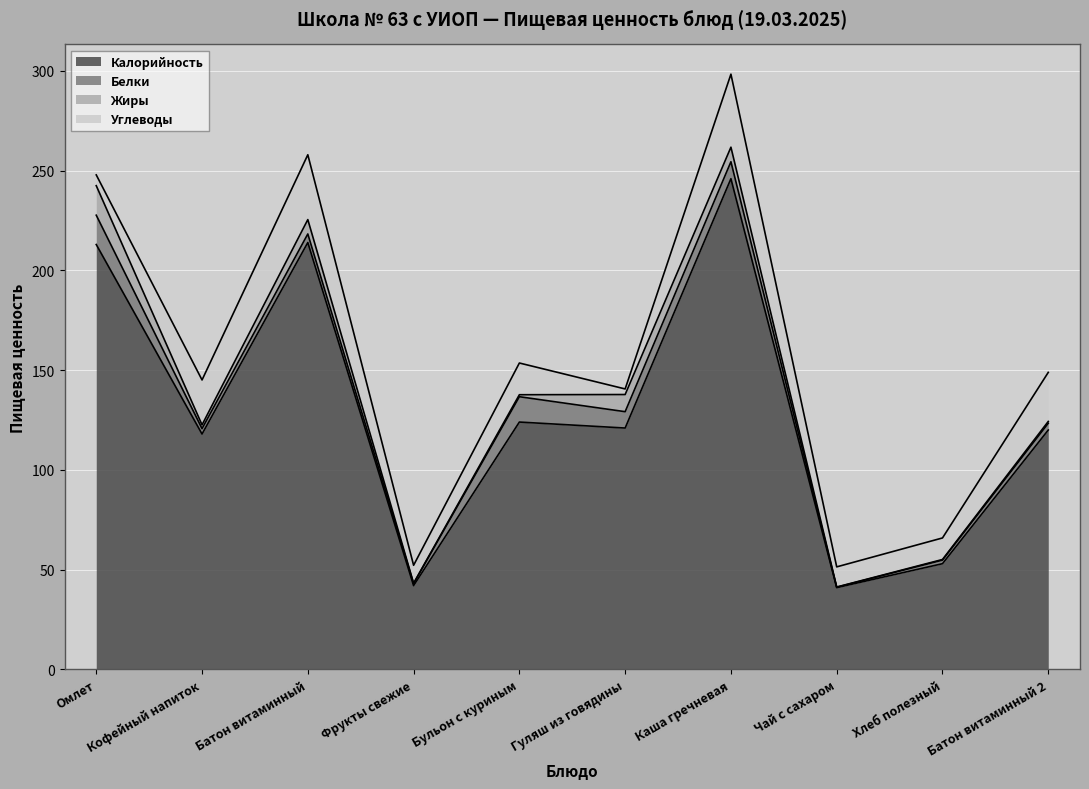

What is the label of the 2nd point from the left?

Кофейный напиток